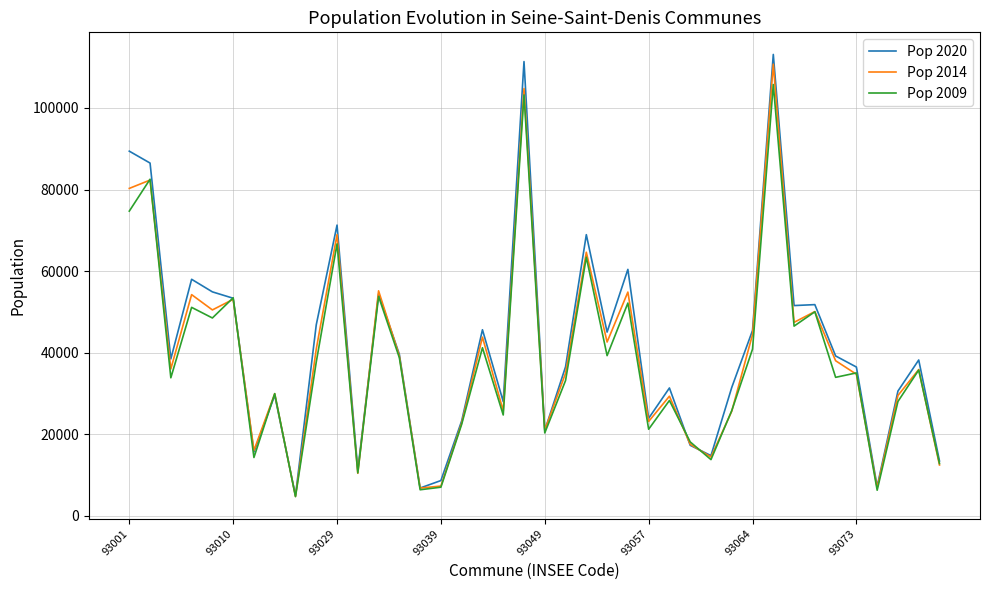

How many series are shown in this chart?

3